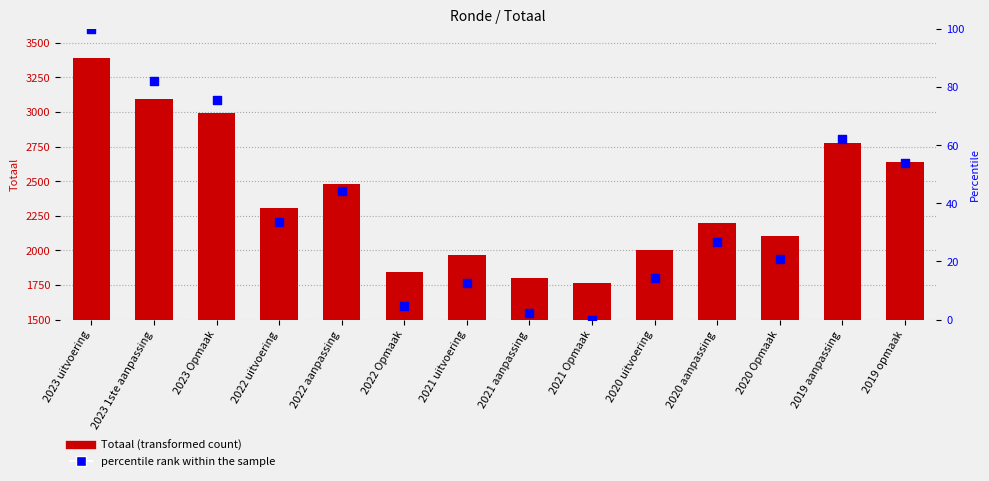

Which series contains the highest Y value?

Totaal